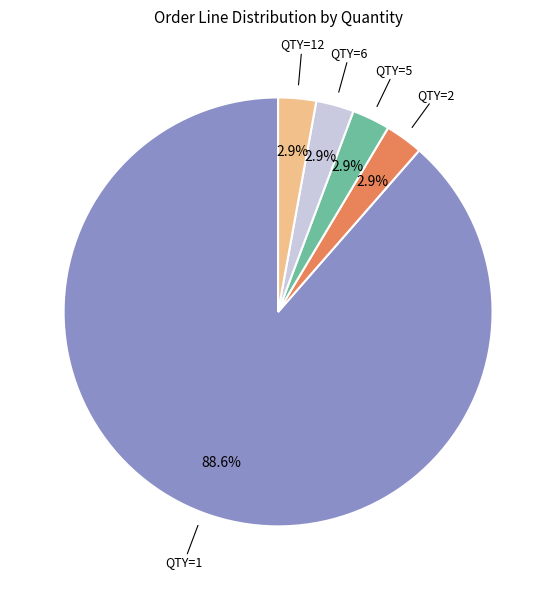

True or false: QTY=1 accounts for 89% of the total.

True